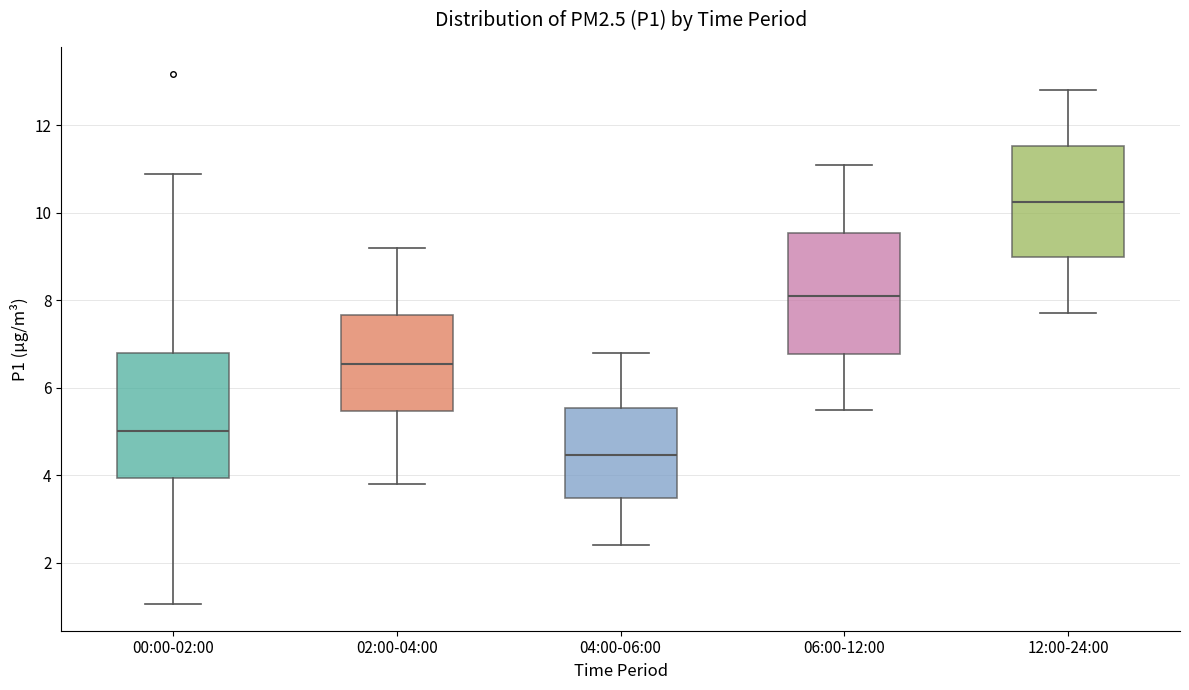

Reading left to right, read every box against the y-axis: the position of its median line, the range the box covers, and the ends of its whiskers. The values are not printed on the chart, so give them approximately, as read against the axis.

00:00-02:00: median 5.0, box 4.0 to 6.8, whiskers 1.0 to 10.8
02:00-04:00: median 6.6, box 5.4 to 7.6, whiskers 3.8 to 9.2
04:00-06:00: median 4.4, box 3.4 to 5.6, whiskers 2.4 to 6.8
06:00-12:00: median 8.2, box 6.8 to 9.6, whiskers 5.6 to 11.2
12:00-24:00: median 10.2, box 9.0 to 11.6, whiskers 7.8 to 12.8